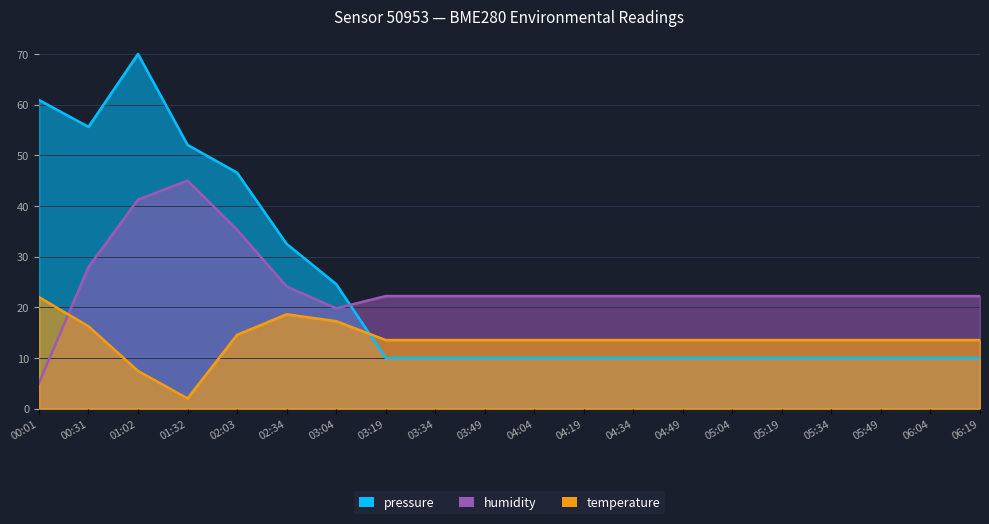

Which series has the largest range (max minus min)?

pressure